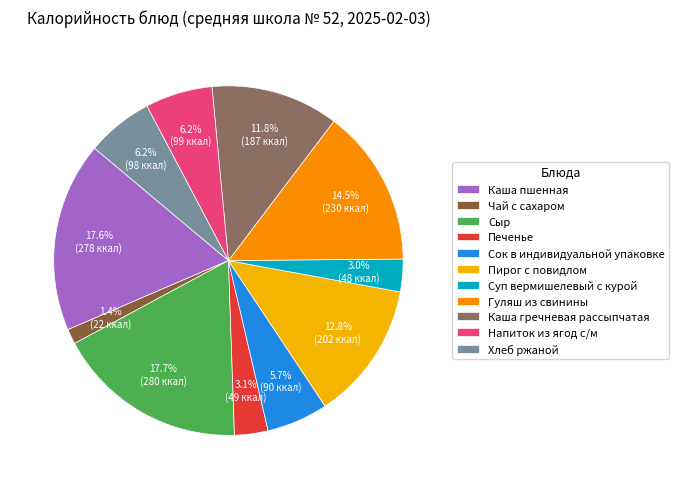

To the nearest percent, what is the difference between the Сыр and Сок в индивидуальной упаковке slice percentages?

12%